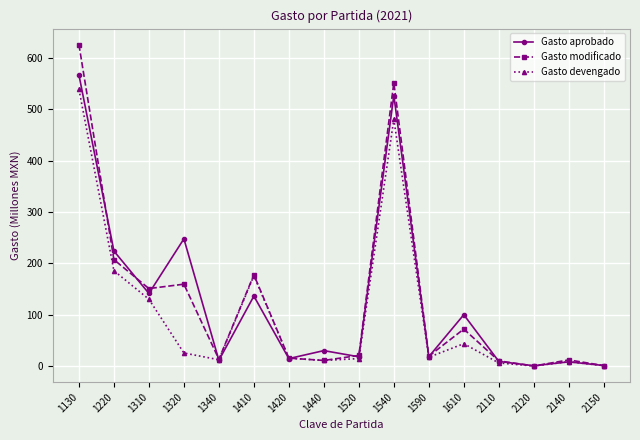

How many data points in Gasto devengado are above 17?

8